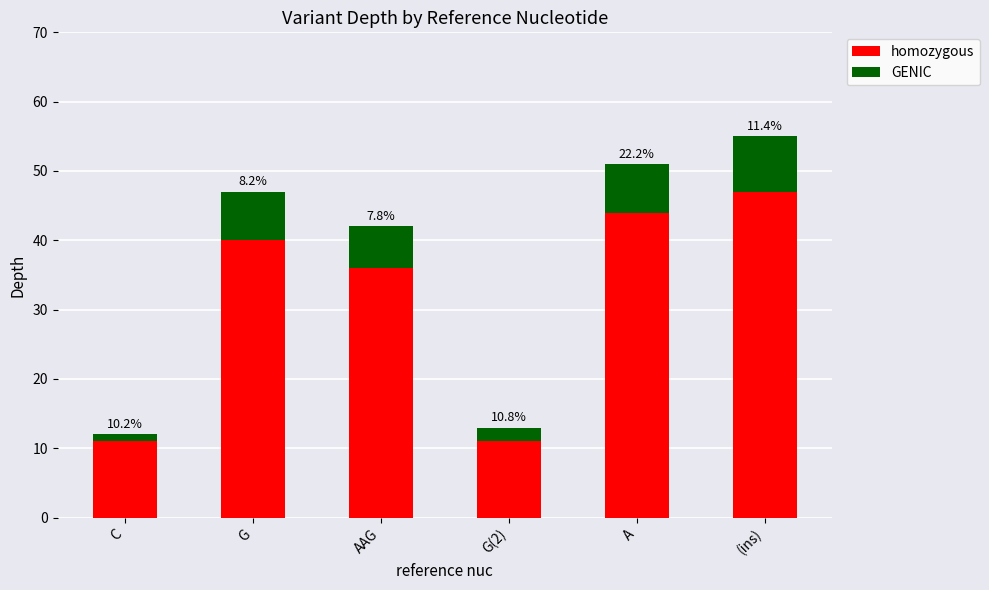

What is the difference between the maximum and second lowest values in the GENIC series?

6